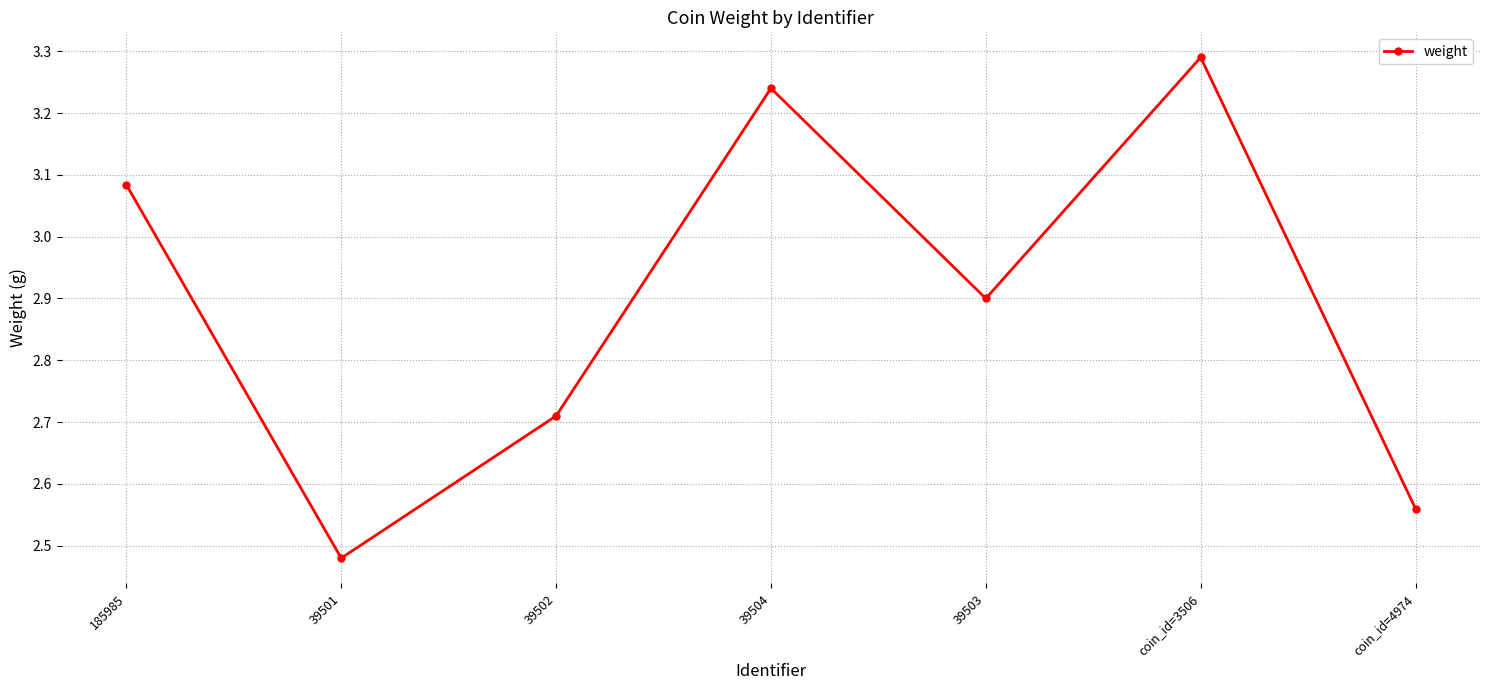

Which category has the lowest value across all series?

39501